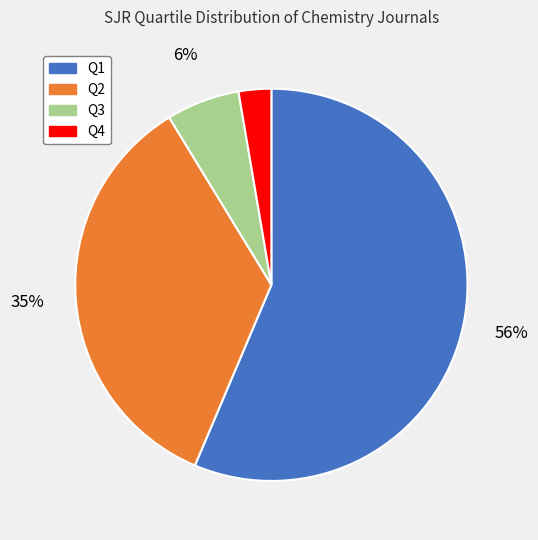

Which category has the smallest portion of the pie?

Q4